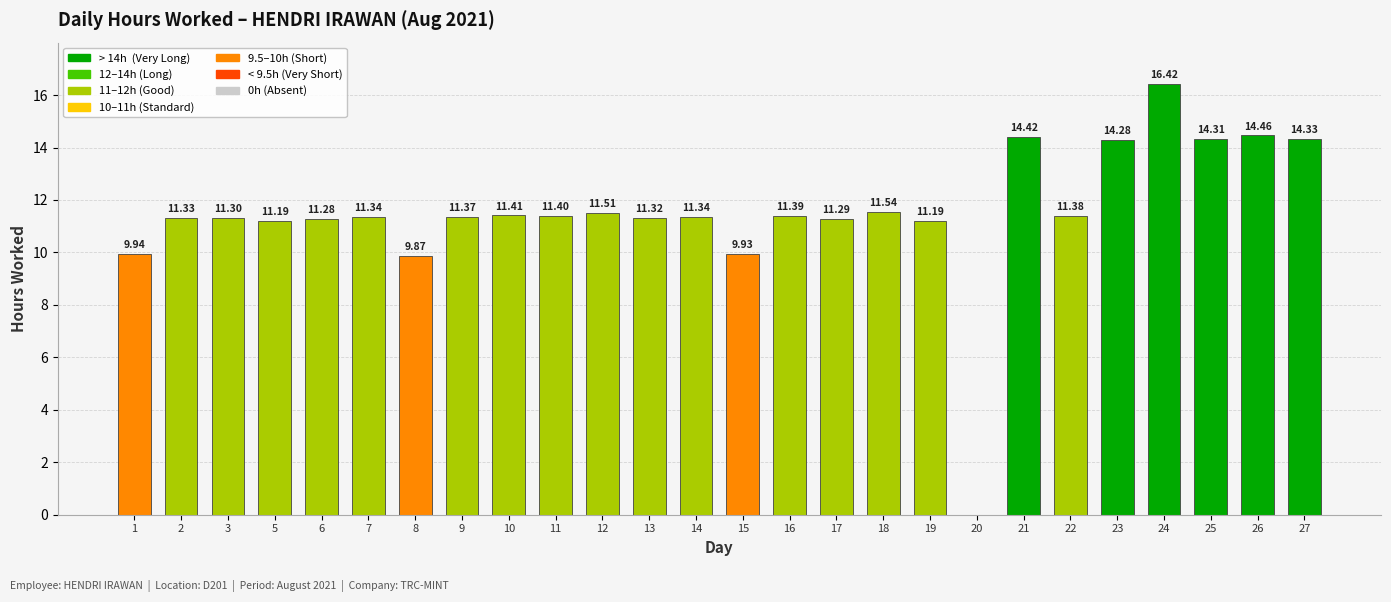

Is it true that the value at 26 is 14.5?

True